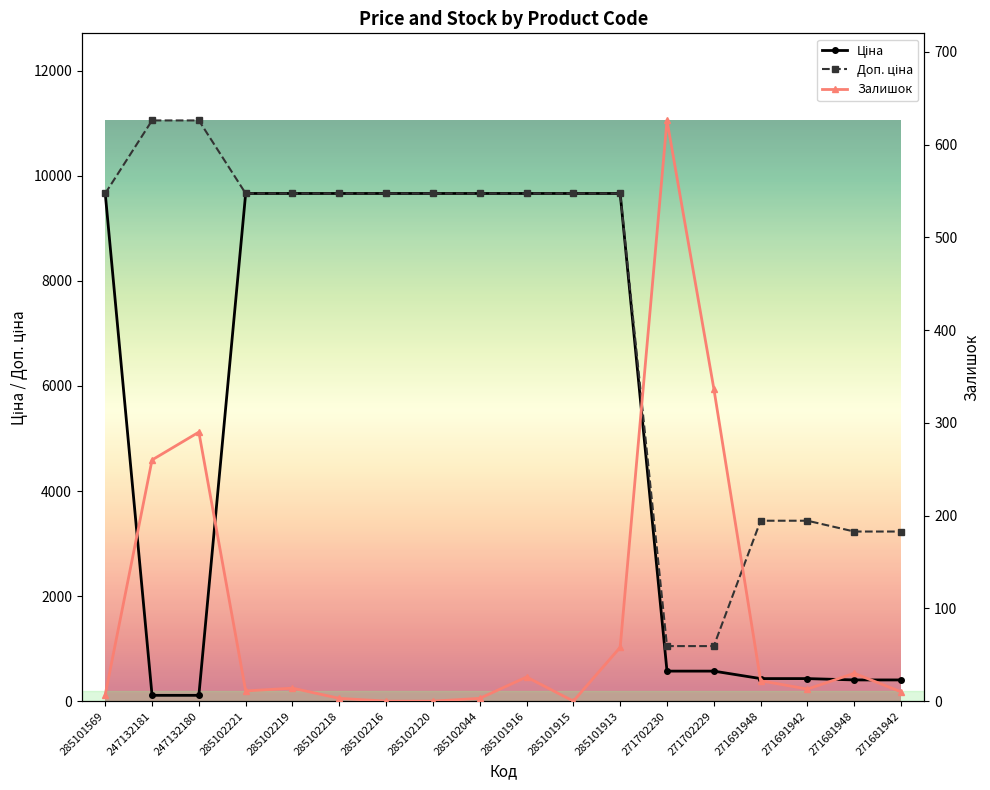

Reading right to left, transcribe all the data shown in this chart.

Ціна: 271681942=403.6	271681948=403.6	271691942=429.3	271691948=429.3	271702229=571.6	271702230=571.6	285101913=9664.7	285101915=9664.7	285101916=9664.7	285102044=9664.7	285102120=9664.7	285102216=9664.7	285102218=9664.7	285102219=9664.7	285102221=9664.7	247132180=110.5	247132181=110.5	285101569=9664.7
Доп. ціна: 271681942=3228.8	271681948=3228.8	271691942=3434.6	271691948=3434.6	271702229=1048.0	271702230=1048.0	285101913=9664.7	285101915=9664.7	285101916=9664.7	285102044=9664.7	285102120=9664.7	285102216=9664.7	285102218=9664.7	285102219=9664.7	285102221=9664.7	247132180=11055.0	247132181=11055.0	285101569=9664.7
Залишок: 271681942=10.0	271681948=30.0	271691942=13.0	271691948=22.0	271702229=337.0	271702230=626.0	285101913=58.0	285101915=0.0	285101916=26.0	285102044=3.0	285102120=0.0	285102216=0.0	285102218=3.0	285102219=14.0	285102221=11.0	247132180=290.0	247132181=260.0	285101569=7.0